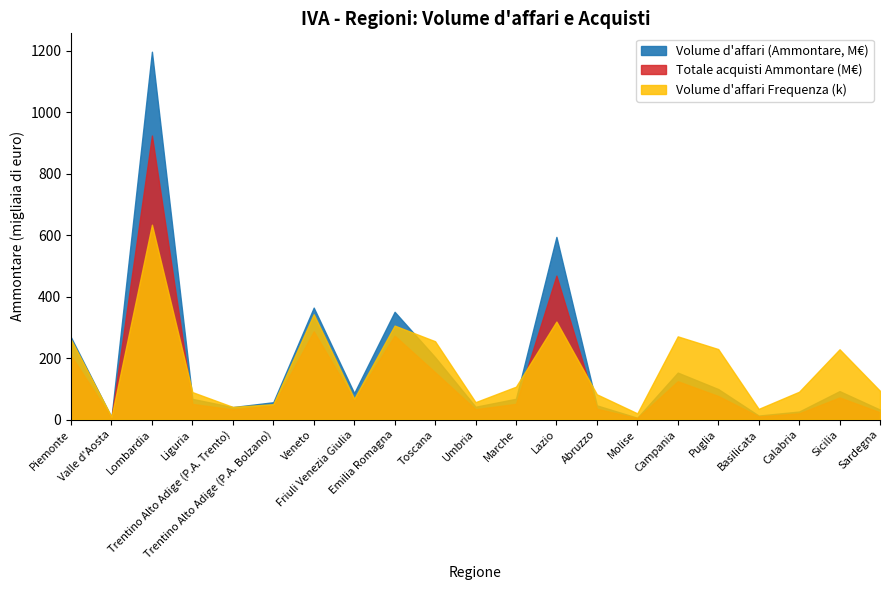

Reading left to right, extract all data points from this chart.

Volume d'affari (Ammontare): Piemonte=267374813	Valle d'Aosta=7294349	Lombardia=1197577466	Liguria=67126058	Trentino Alto Adige (P.A. Trento)=40500123	Trentino Alto Adige (P.A. Bolzano)=56267017	Veneto=364289494	Friuli Venezia Giulia=86079801	Emilia Romagna=350733232	Toscana=203009344	Umbria=41648493	Marche=67571514	Lazio=594623936	Abruzzo=46048497	Molise=5776222	Campania=152775416	Puglia=99259429	Basilicata=12896430	Calabria=26011953	Sicilia=92438920	Sardegna=32219407
Totale acquisti Ammontare: Piemonte=208200929	Valle d'Aosta=5304414	Lombardia=924586713	Liguria=50736521	Trentino Alto Adige (P.A. Trento)=32865381	Trentino Alto Adige (P.A. Bolzano)=45378582	Veneto=287141694	Friuli Venezia Giulia=63775795	Emilia Romagna=273044853	Toscana=153969153	Umbria=33467783	Marche=51052562	Lazio=468474853	Abruzzo=35111909	Molise=4290168	Campania=124573975	Puglia=76565359	Basilicata=9990127	Calabria=20064508	Sicilia=71780719	Sardegna=23349968
Volume d'affari (Frequenza): Piemonte=259860	Valle d'Aosta=9261	Lombardia=634371	Liguria=89303	Trentino Alto Adige (P.A. Trento)=41002	Trentino Alto Adige (P.A. Bolzano)=49998	Veneto=342813	Friuli Venezia Giulia=67836	Emilia Romagna=305809	Toscana=254919	Umbria=56541	Marche=106890	Lazio=318923	Abruzzo=82058	Molise=20060	Campania=270779	Puglia=229423	Basilicata=34628	Calabria=90477	Sicilia=228705	Sardegna=93389